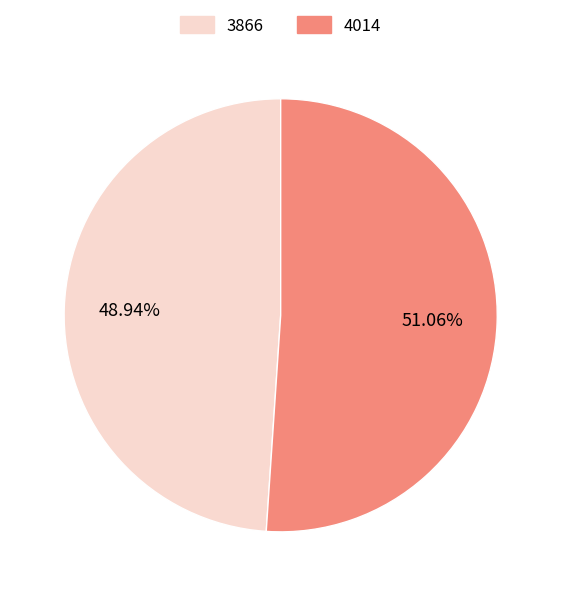

Rank the categories by value from lowest to highest.

3866, 4014